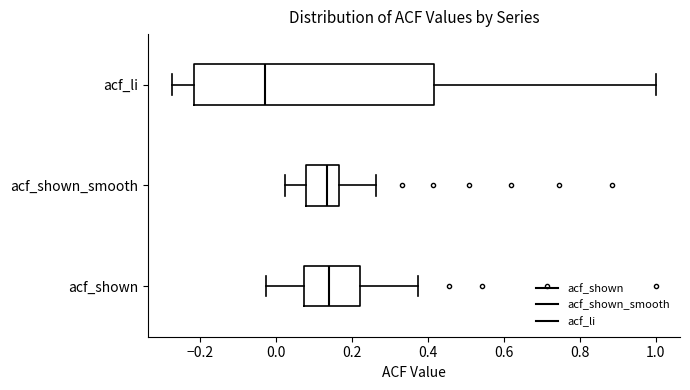

Reading bottom to top, read every box against the x-axis: the position of its median line, the range the box covers, and the ends of its whiskers. The values are not printed on the chart, so give them approximately, as read against the axis.

acf_shown: median 0.14, box 0.08 to 0.22, whiskers -0.02 to 0.38
acf_shown_smooth: median 0.14, box 0.08 to 0.16, whiskers 0.02 to 0.26
acf_li: median -0.02, box -0.22 to 0.42, whiskers -0.28 to 1.00